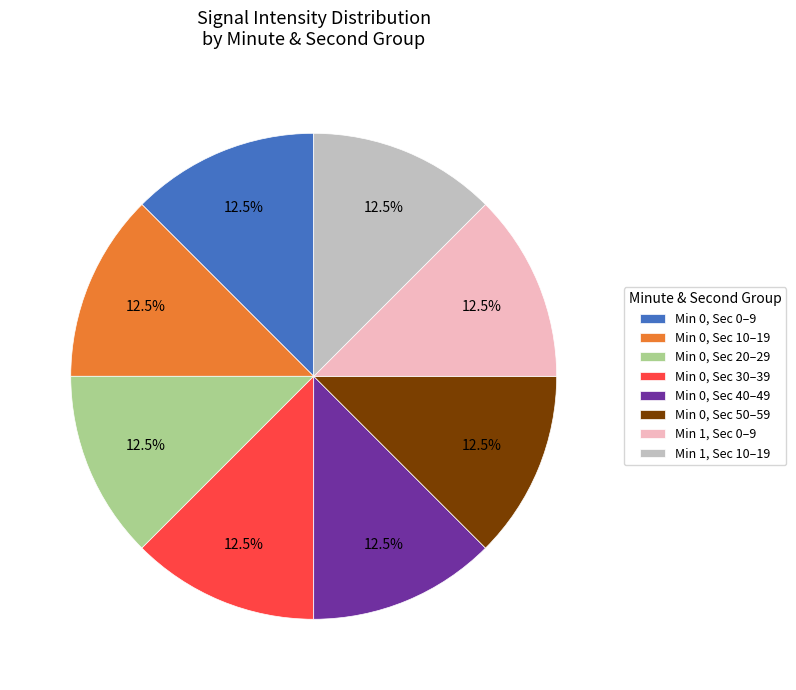

What is the total percentage of Min 0, Sec 10–19 and Min 0, Sec 0–9?

25.0%